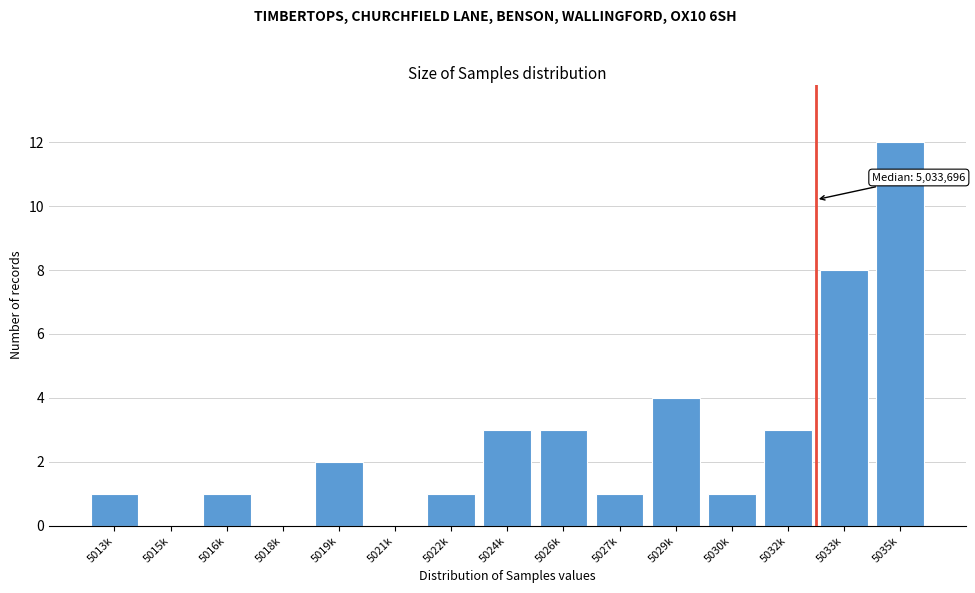

Reading left to right, what are all the values shown in this chart?

5013k=1	5015k=0	5016k=1	5018k=0	5019k=2	5021k=0	5022k=1	5024k=3	5026k=3	5027k=1	5029k=4	5030k=1	5032k=3	5033k=8	5035k=12